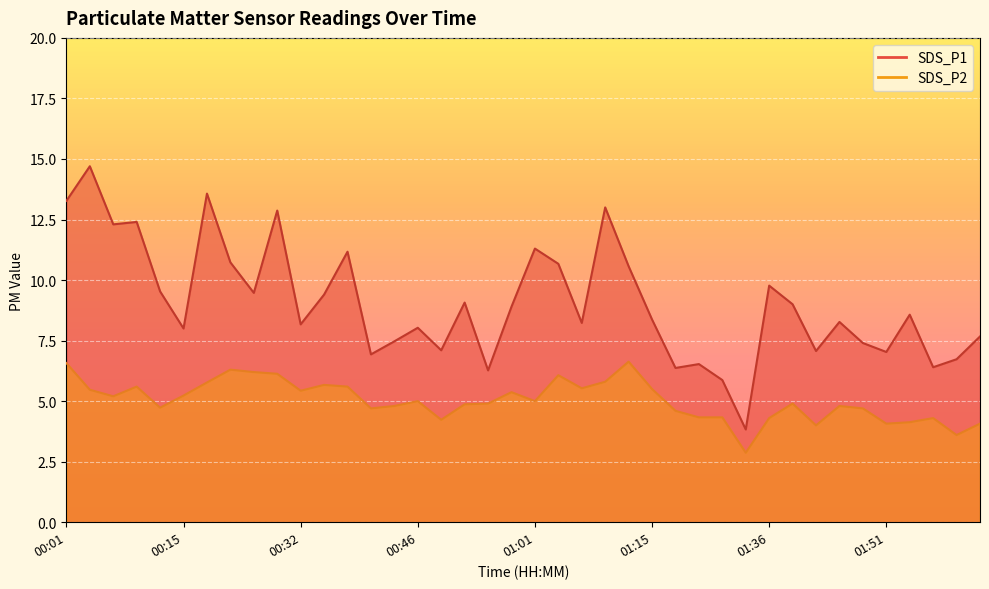

Which category has the lowest value in the SDS_P1 series?

01:34